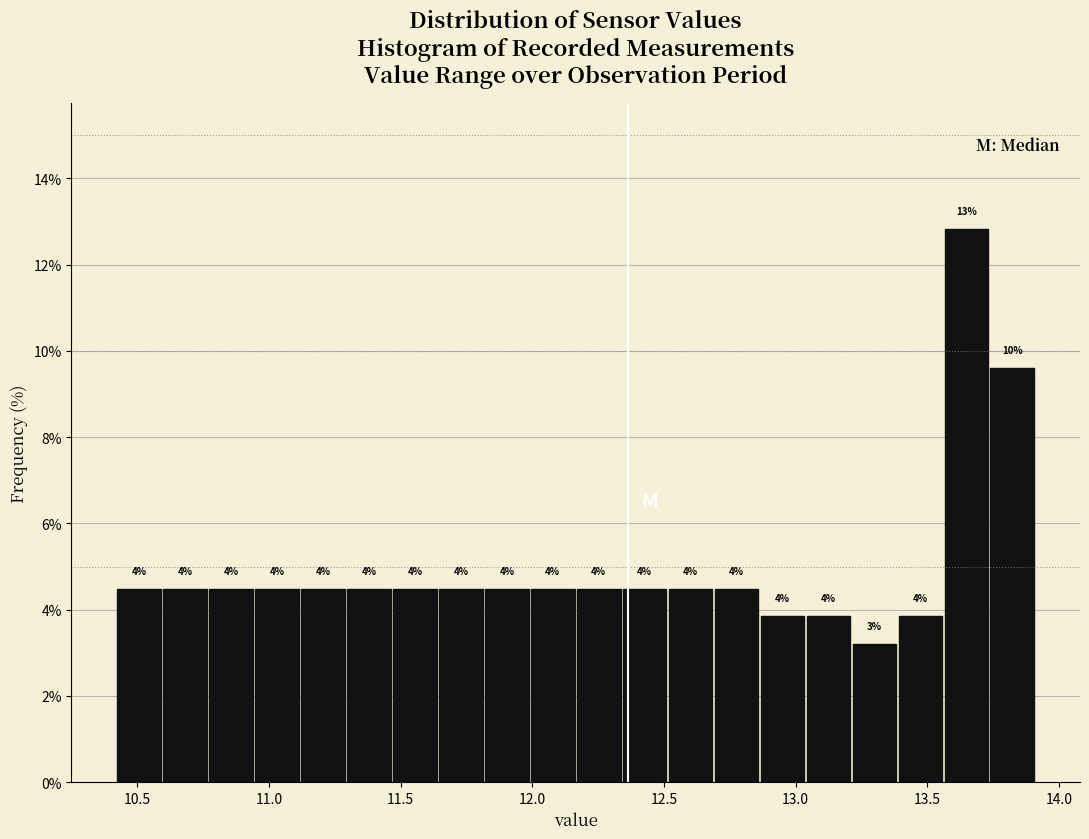

Around what value on the x-axis is the tallest bar? Give the approximate position of its centre, as read against the axis.

13.65